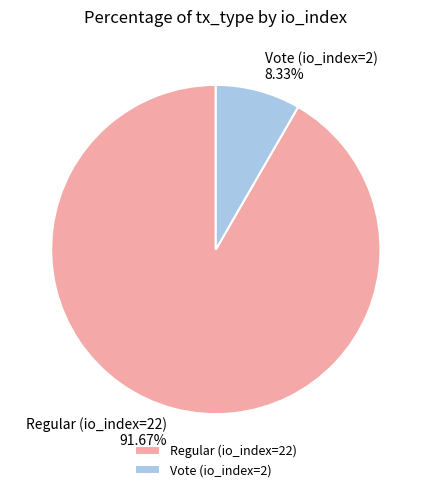

To the nearest percent, what is the difference between the Vote (io_index=2) and Regular (io_index=22) slice percentages?

83%